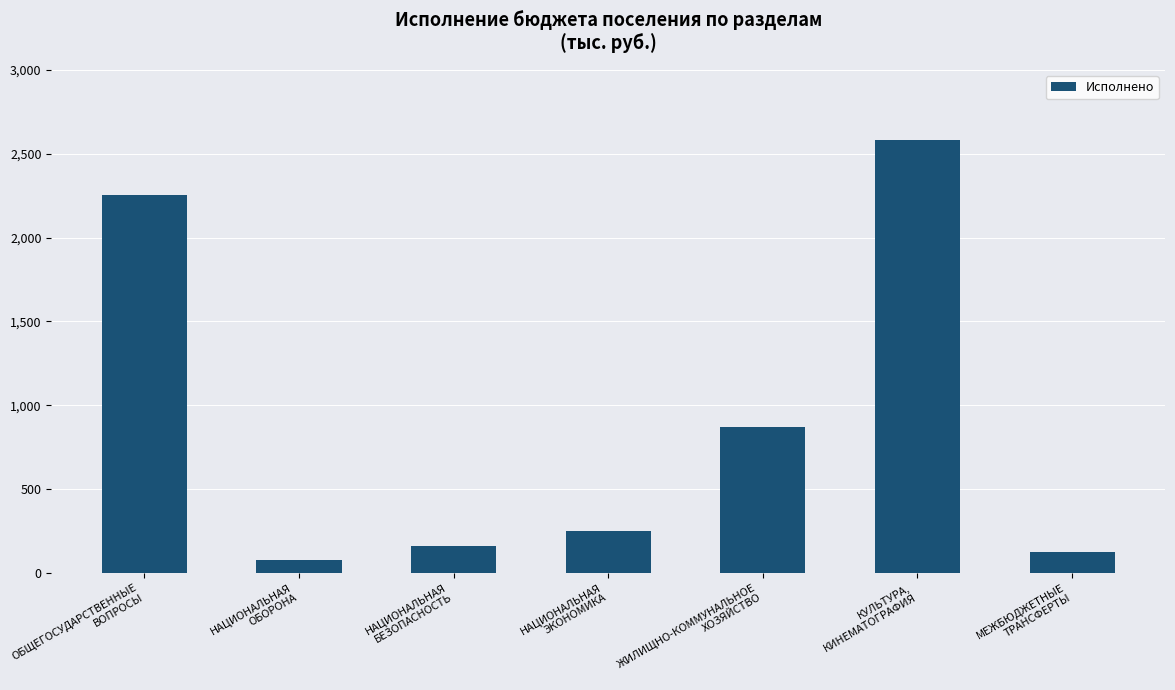

Does the chart contain stacked bars?

No